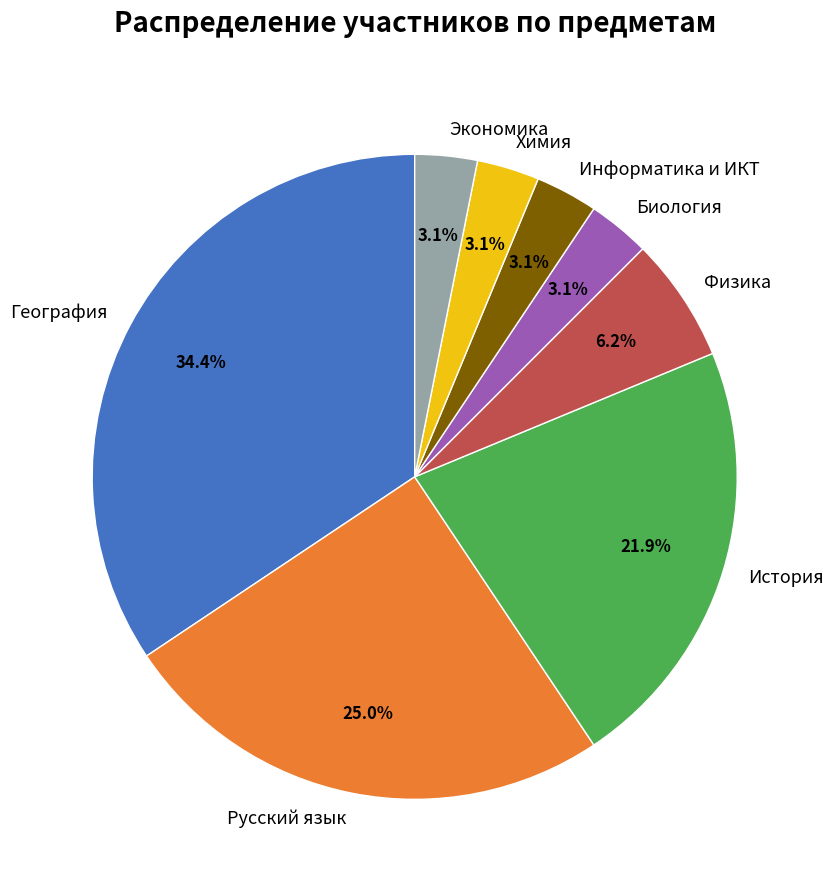

Does Русский язык account for over 50% of the chart?

No